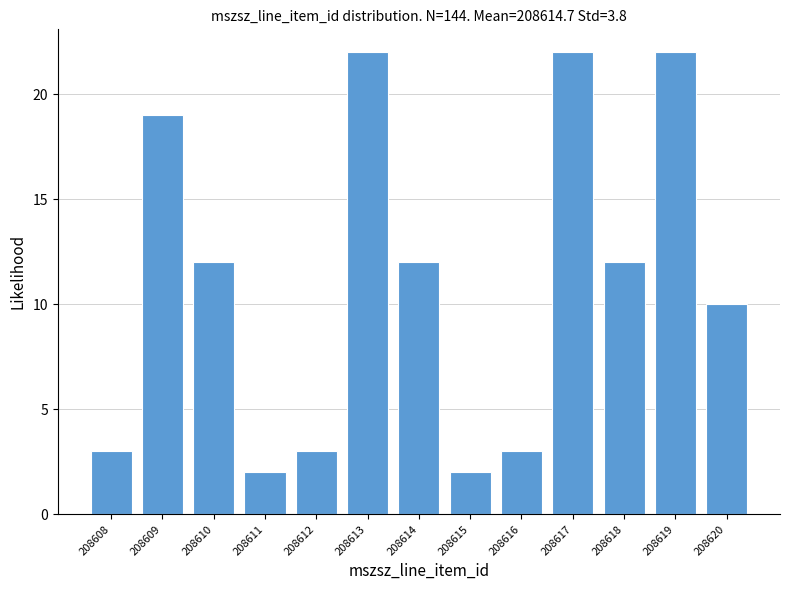

Reading right to left, transcribe all the data shown in this chart.

10	22	12	22	3	2	12	22	3	2	12	19	3